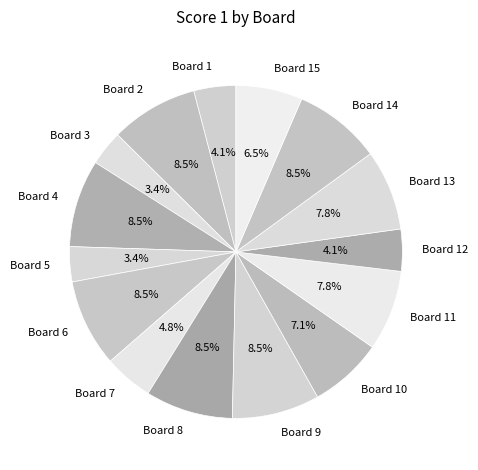

Is there a majority slice in this chart?

No